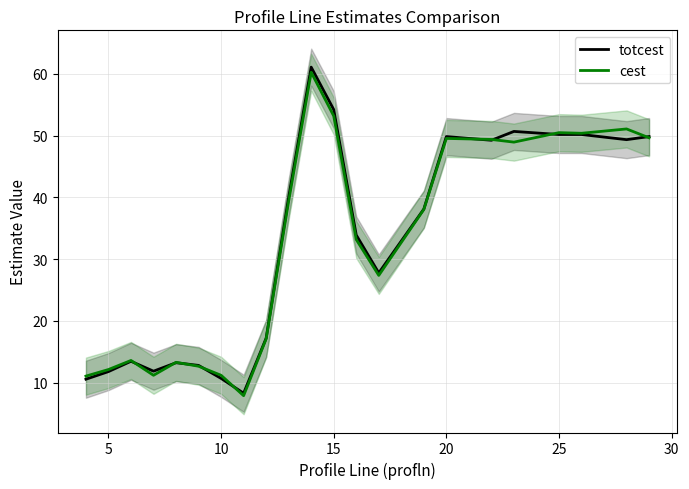

How many lines are shown in the chart?

2